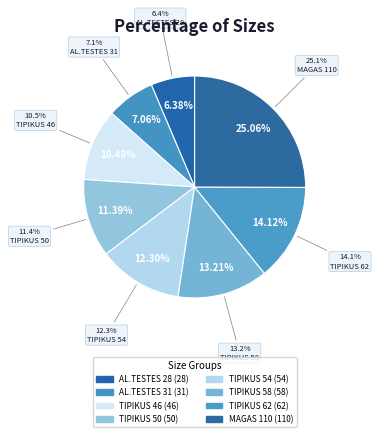

How many segments does this pie chart have?

8